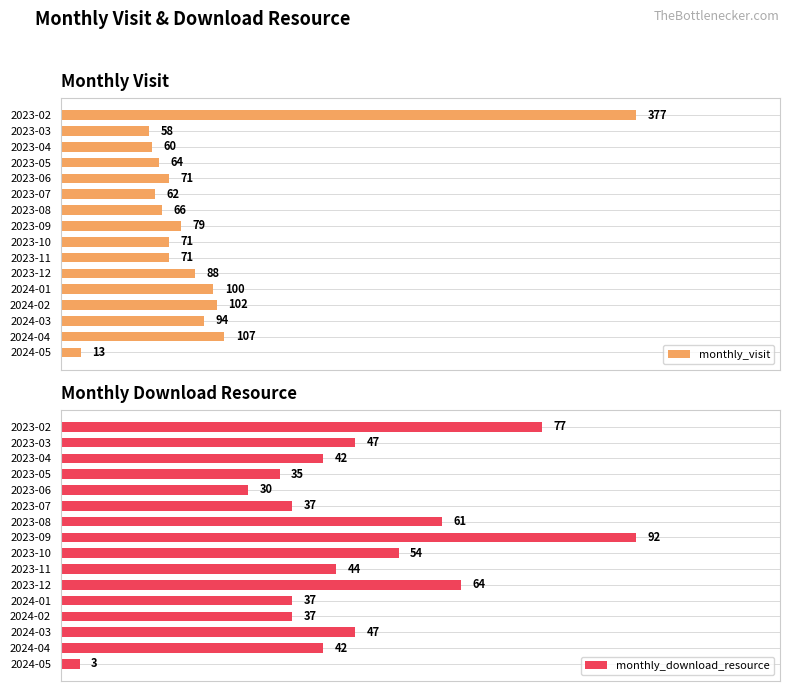

Count the number of data series in this chart.

2